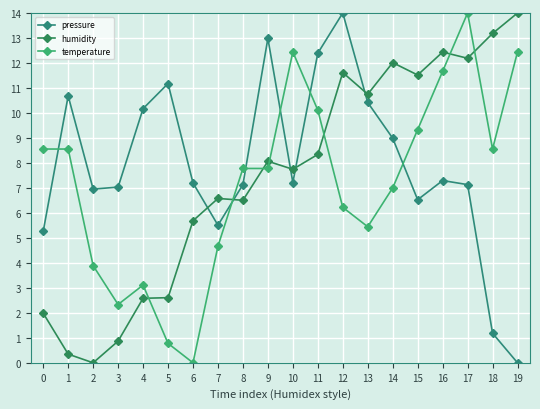

What is the total value across all series at 13?

26.6